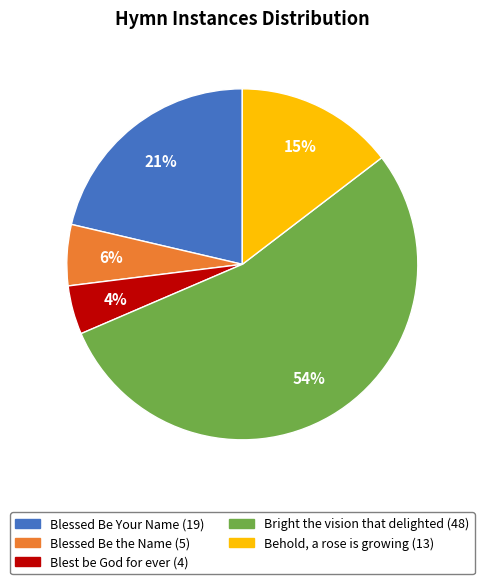

Does any single category account for the majority?

Yes